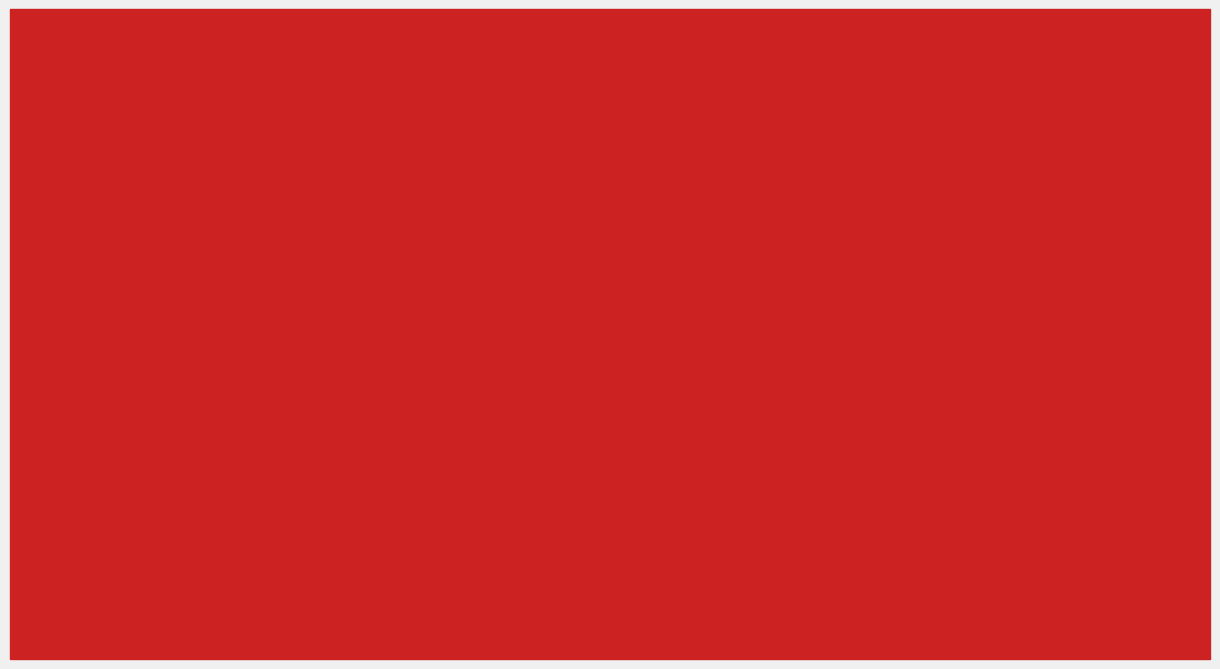

The Booth Section B series shows 16389 at Modula Inc.. True or false?

False